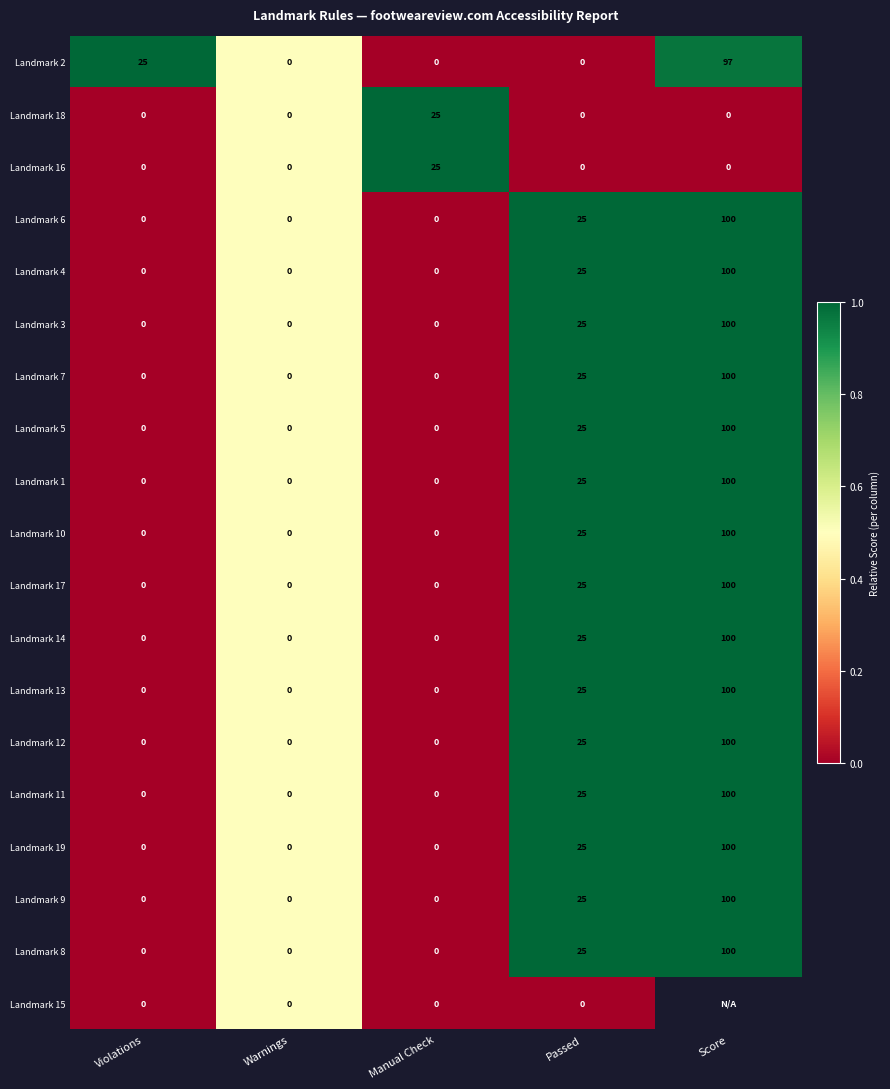

What is the difference between the maximum and minimum values in the Landmark 10 series?

100